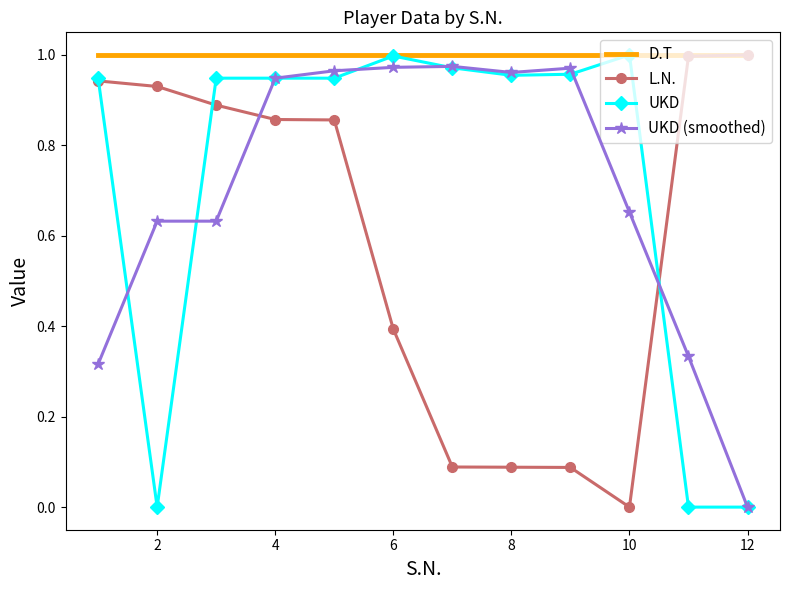

Which series has the largest total across all categories?

D.T